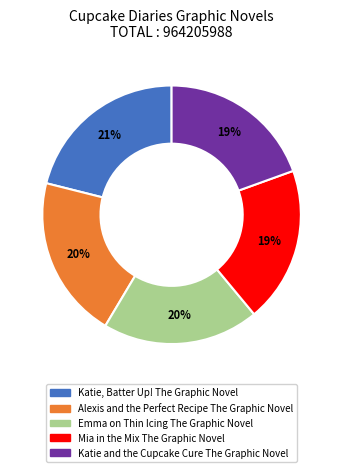

Count the number of slices in the pie.

5